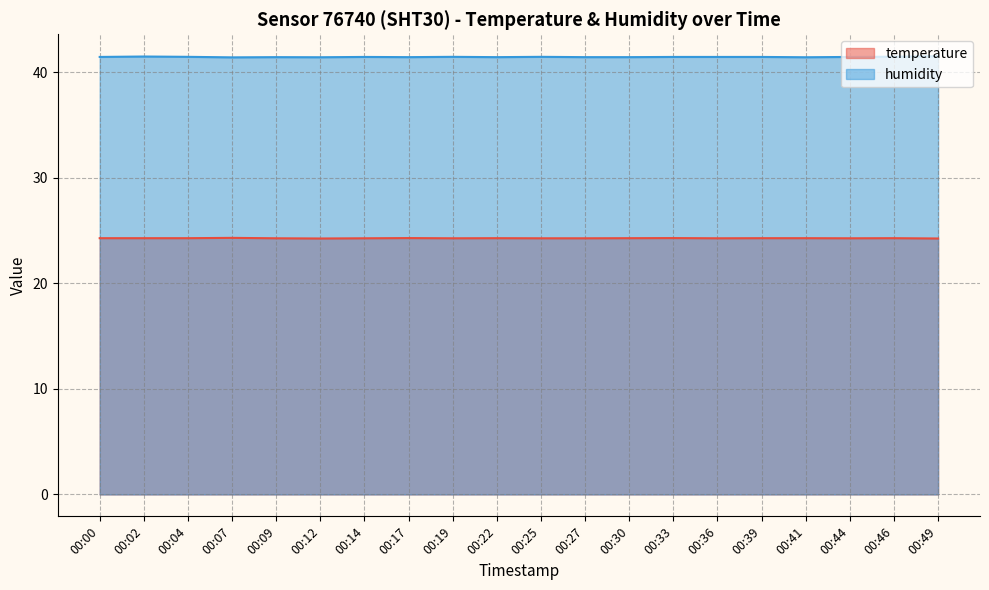

What is the highest value of the temperature series?

24.3